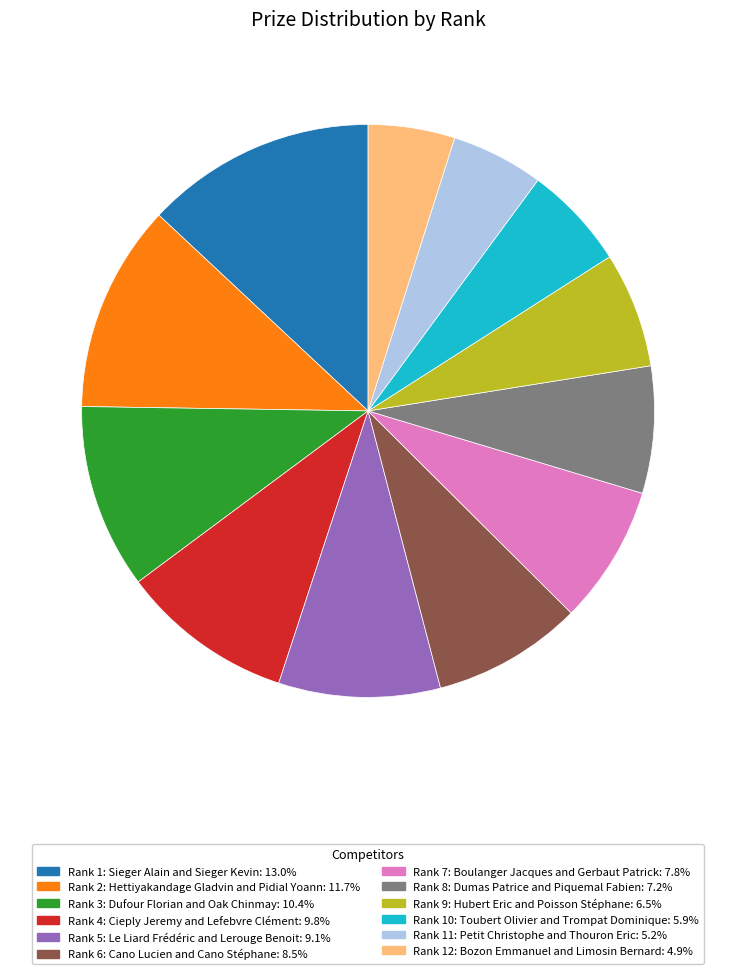

Approximately how many times larger is the value at Rank 10: Toubert Olivier and Trompat Dominique: 5.9% compared to Rank 9: Hubert Eric and Poisson Stéphane: 6.5%?

0.9